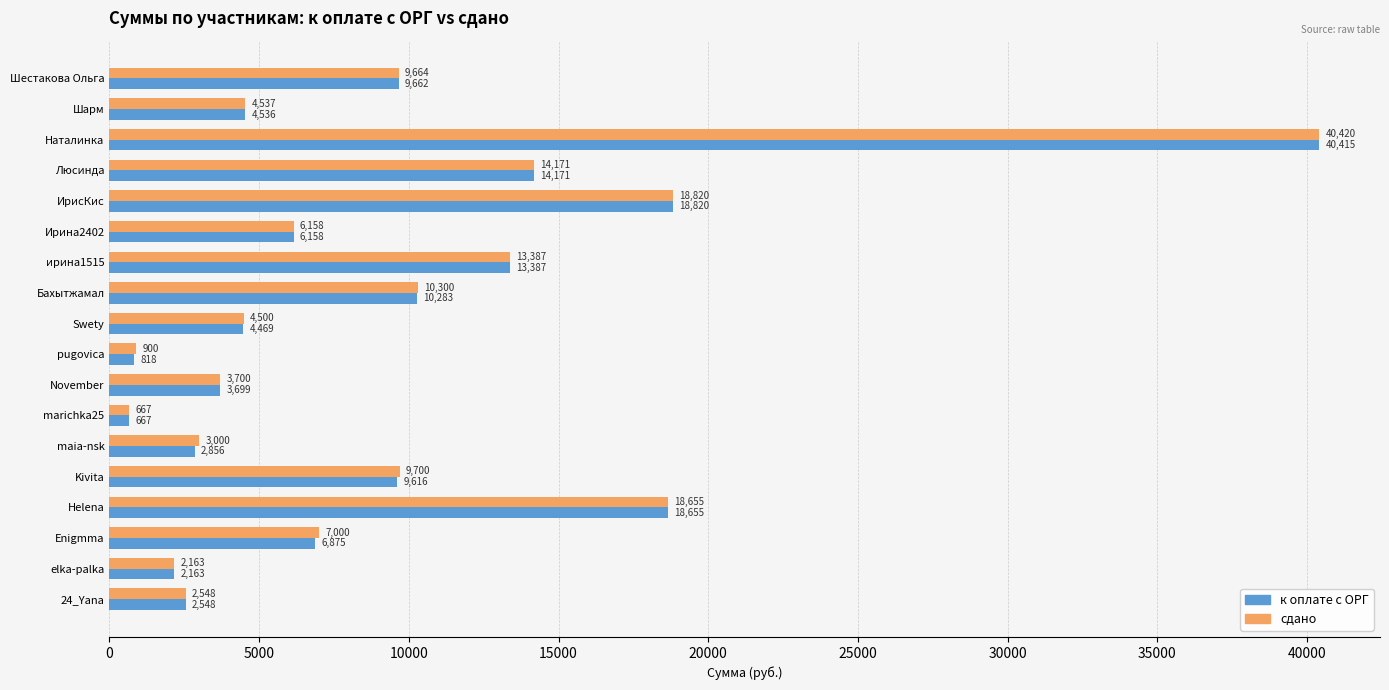

The value of сдано at Swety is 2733.0. True or false?

False